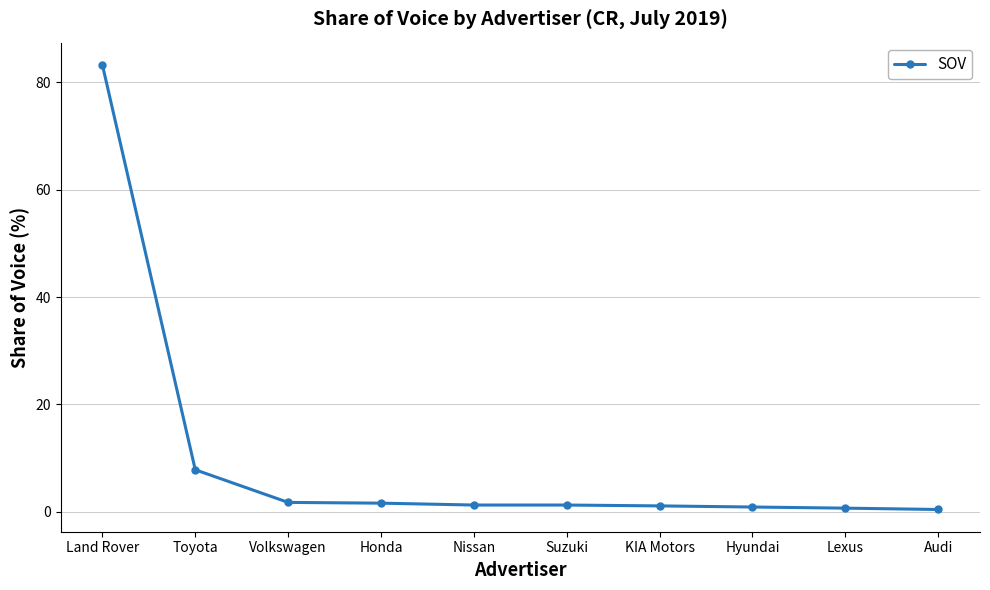

What is the sum of all values?

100.0